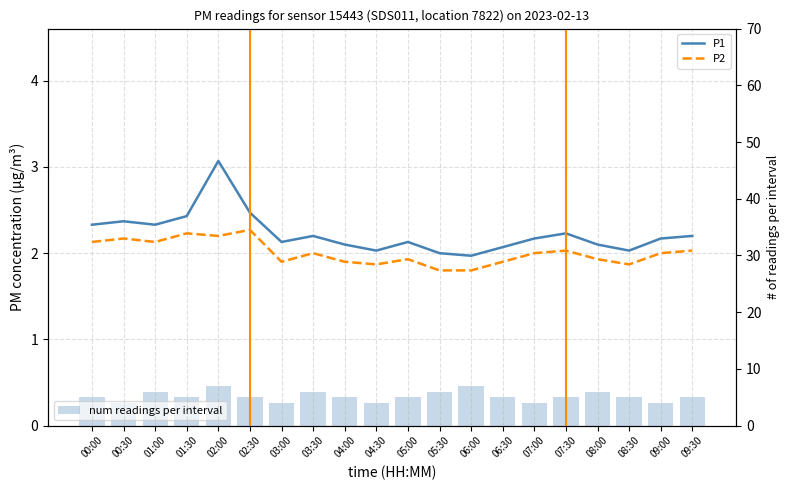

Does the chart contain any negative values?

No